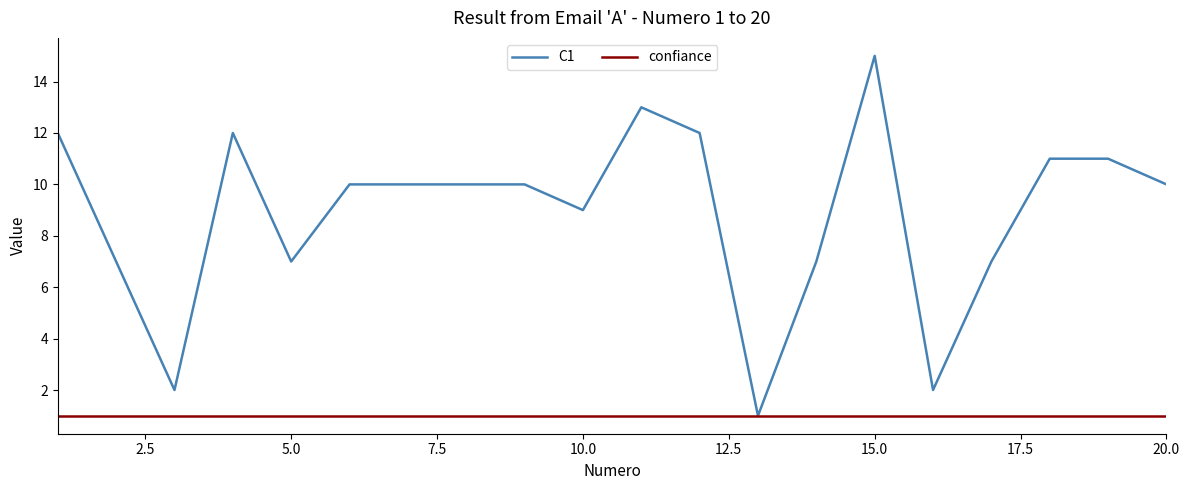

List the series in order of their peak value, highest first.

C1, confiance